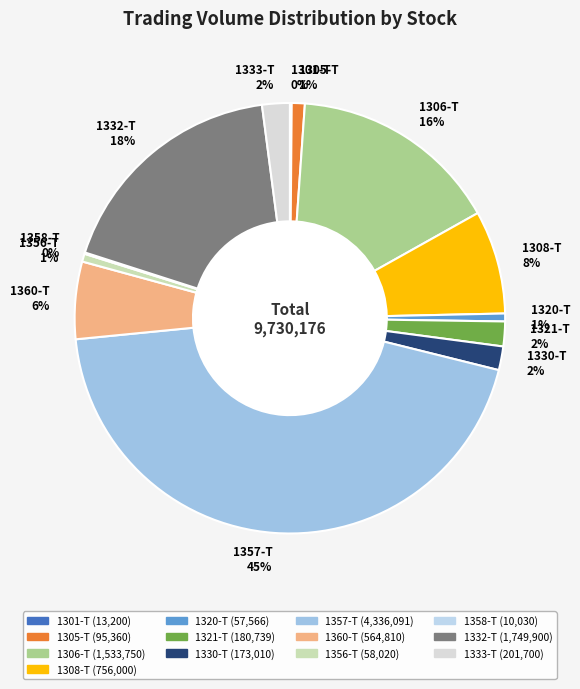

True or false: 1320-T accounts for 15% of the total.

False